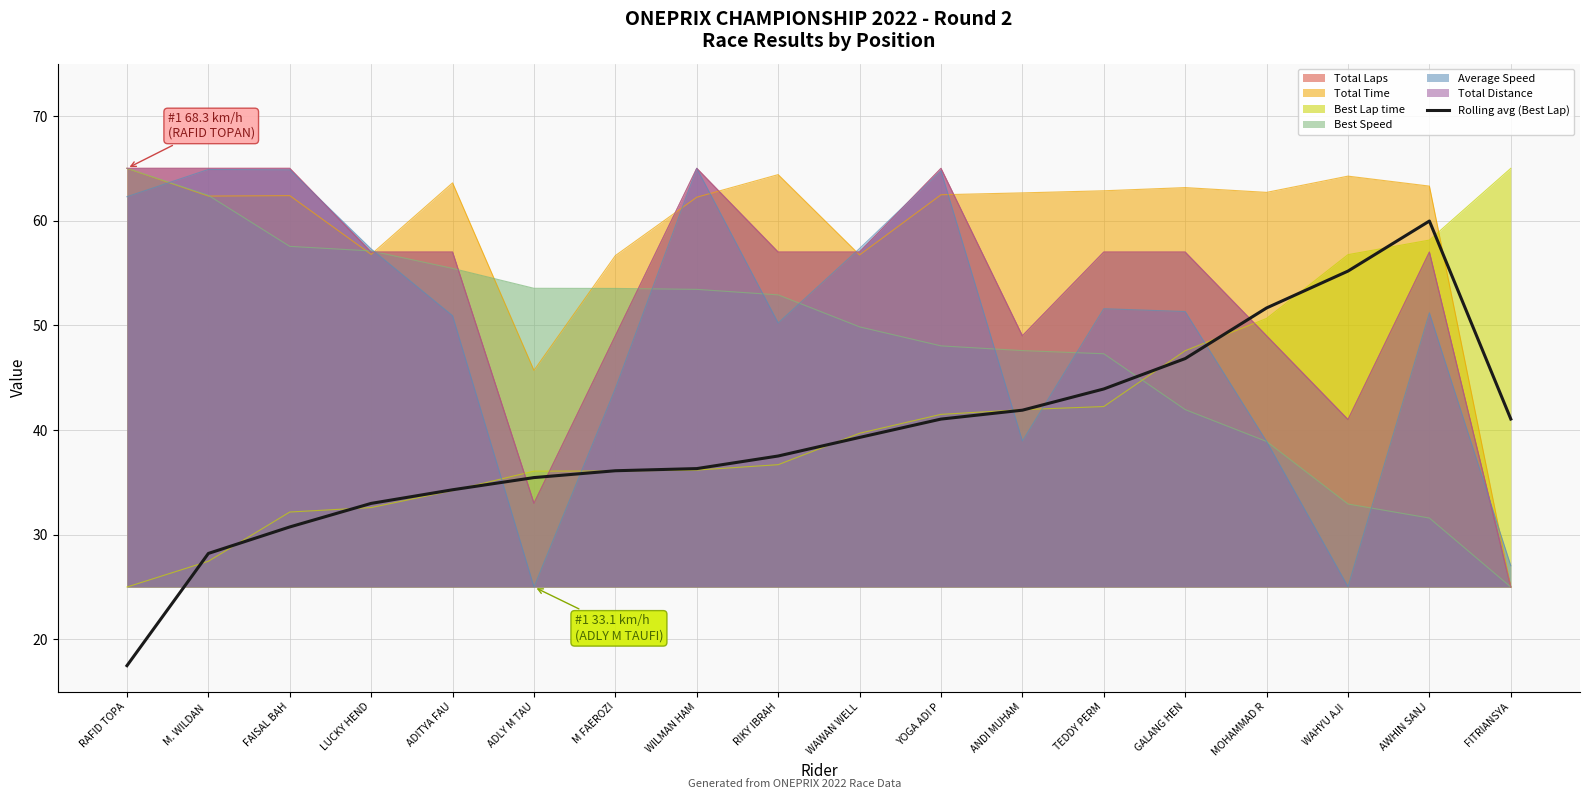

How many lines are shown in the chart?

1